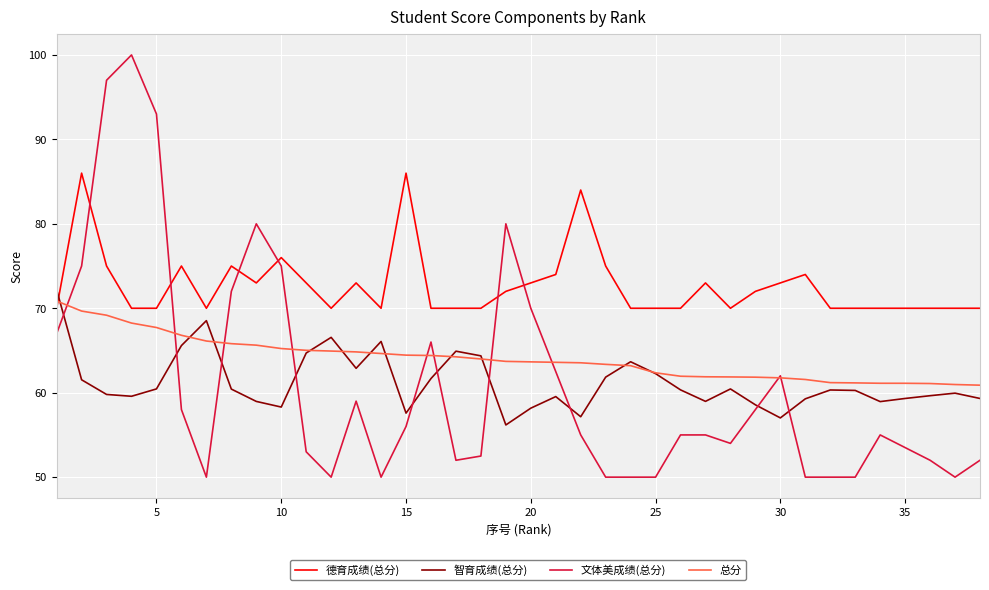

How many intersections are there between 文体美成绩(总分) and 德育成绩(总分)?

6